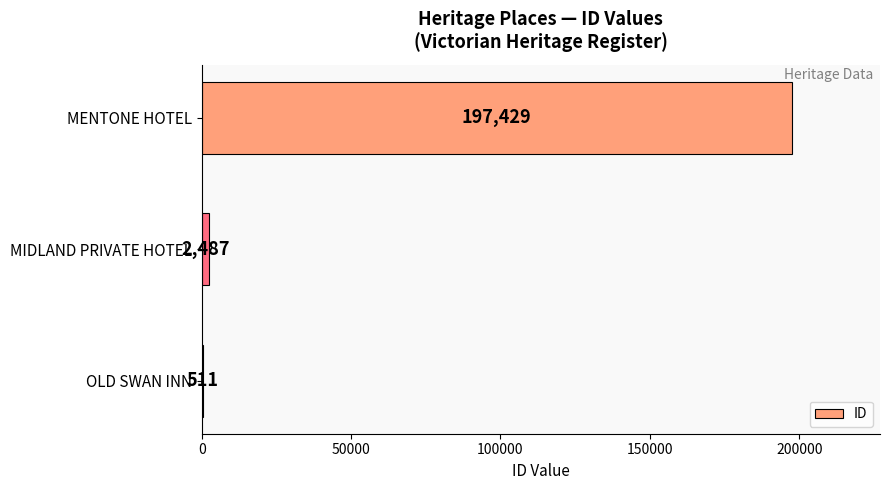

What is the change in value from MIDLAND PRIVATE HOTEL to MENTONE HOTEL?

+194942